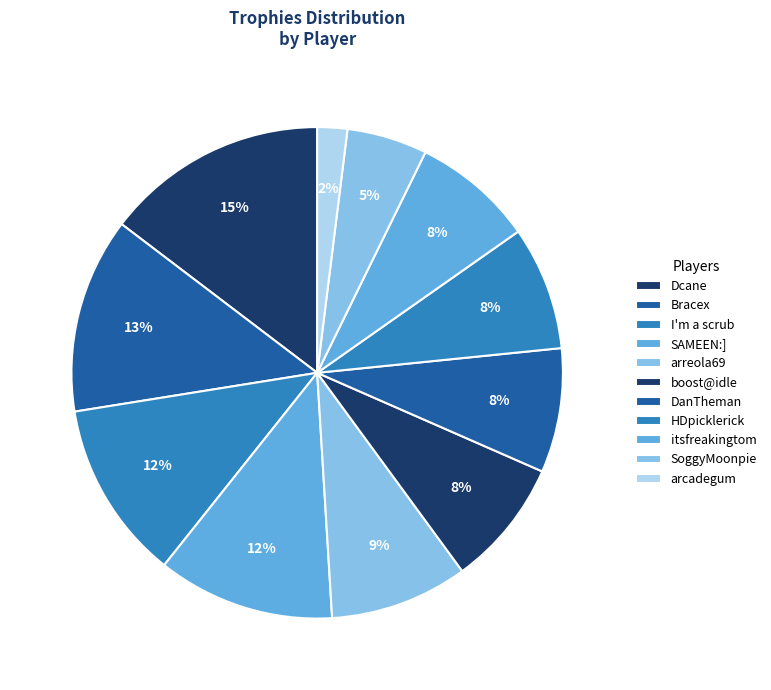

Rank the categories by value from highest to lowest.

Dcane, Bracex, I'm a scrub, SAMEEN:], arreola69, boost@idle, DanTheman, HDpicklerick, itsfreakingtom, SoggyMoonpie, arcadegum